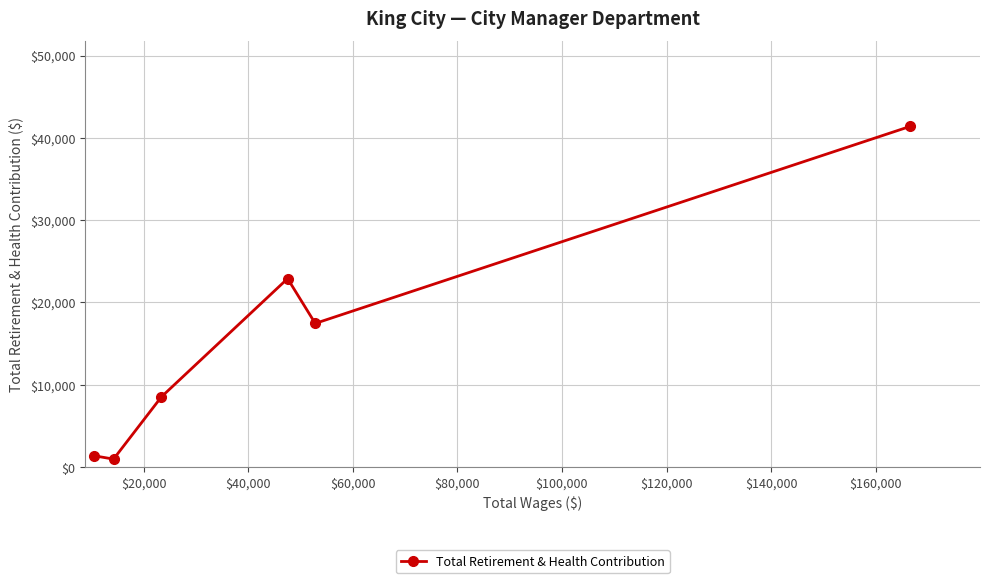

What is the difference between the maximum and second lowest values?

40016